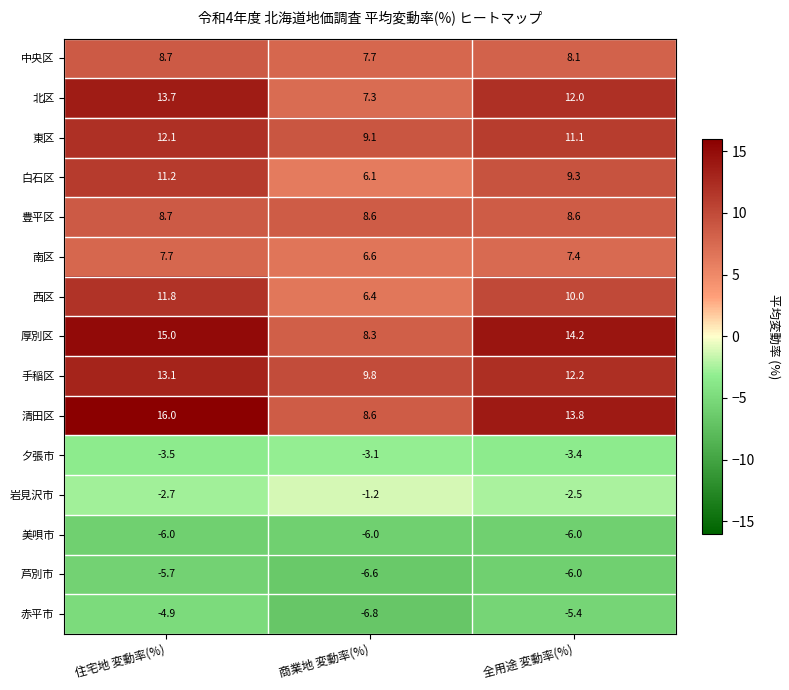

Which series has the largest total across all categories?

清田区